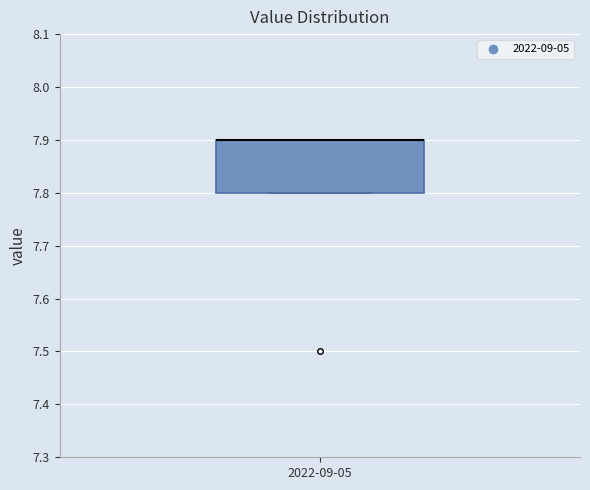

Where is the lower edge of the box for 2022-09-05 on the y-axis? The values are not printed on the chart, so give them approximately, as read against the axis.

7.8